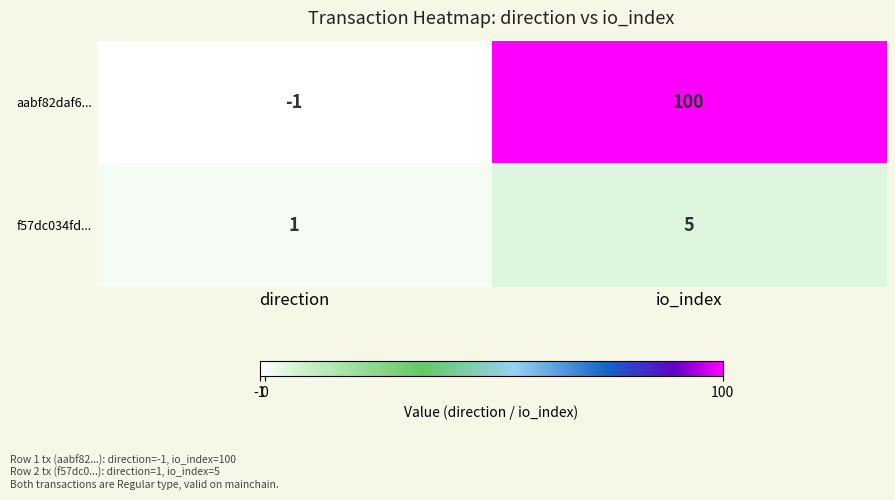

Which category has the highest value across all series?

io_index